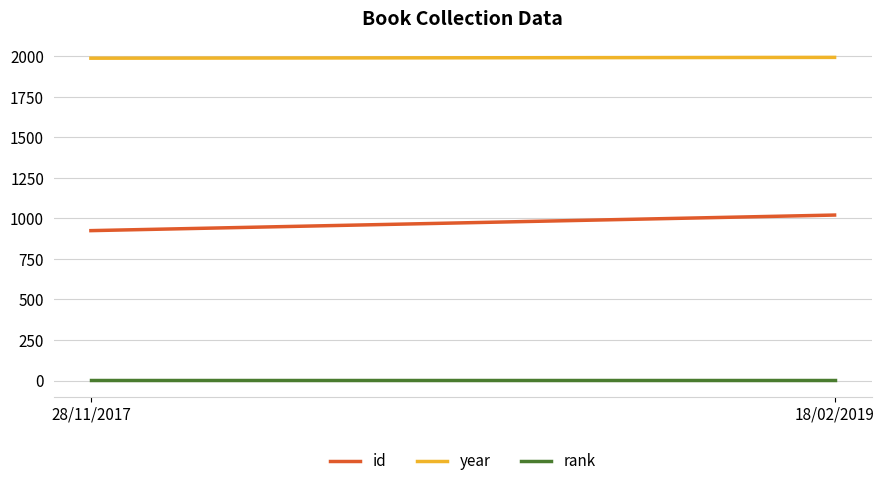

Rank the categories by rank value from lowest to highest.

28/11/2017, 18/02/2019